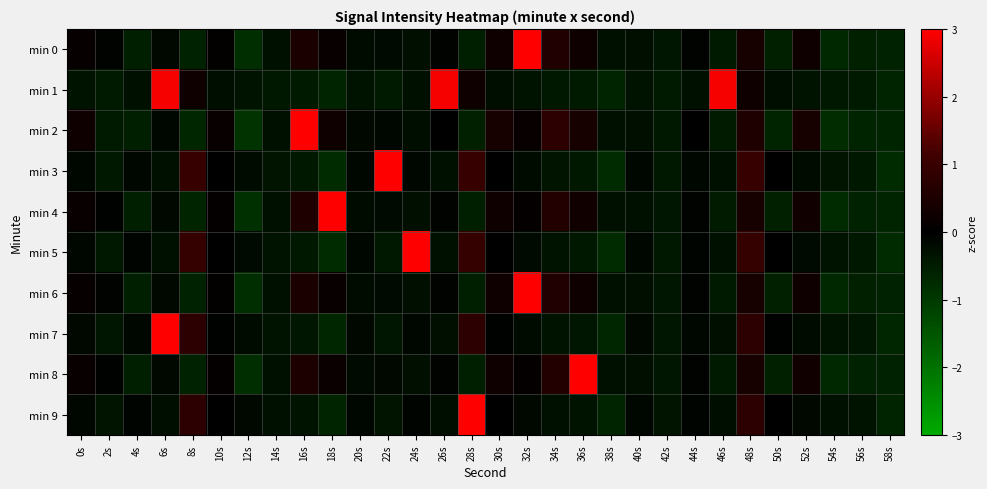

Rank the series at 42s from lowest to highest value.

min 1, min 3, min 5, min 2, min 4, min 7, min 0, min 6, min 8, min 9